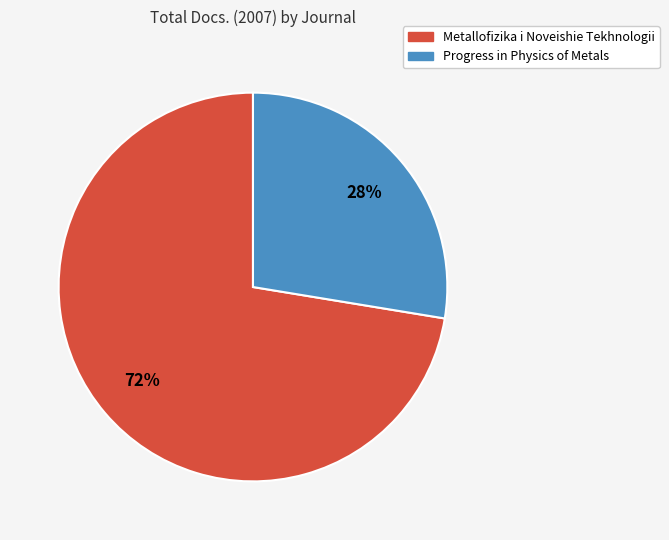

To the nearest percent, what percentage of the pie is Metallofizika i Noveishie Tekhnologii?

72%